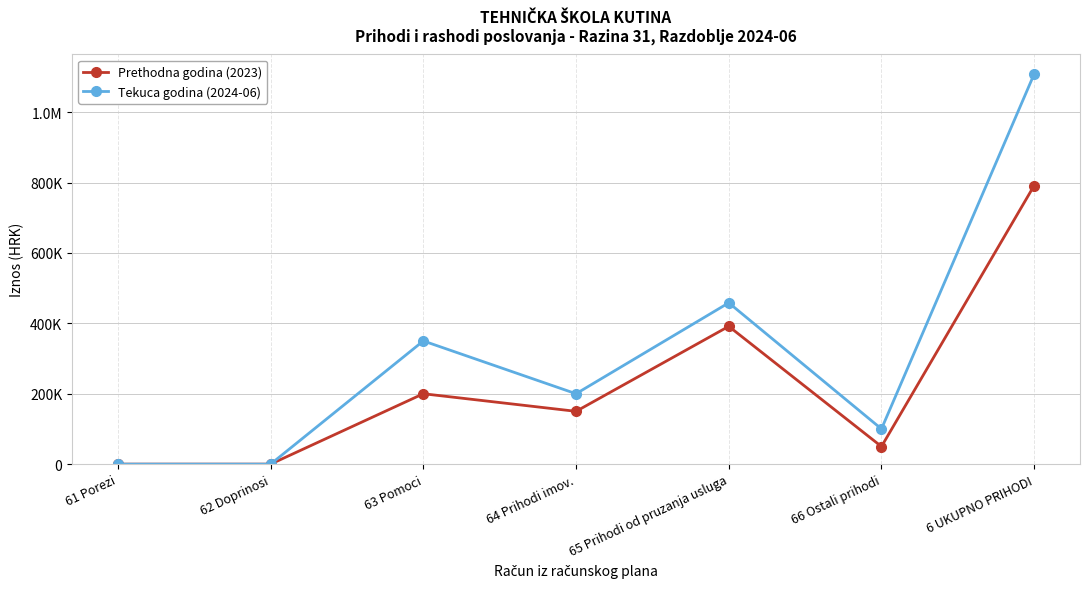

What are all the series names shown in the legend?

Prethodna godina (2023), Tekuca godina (2024-06)